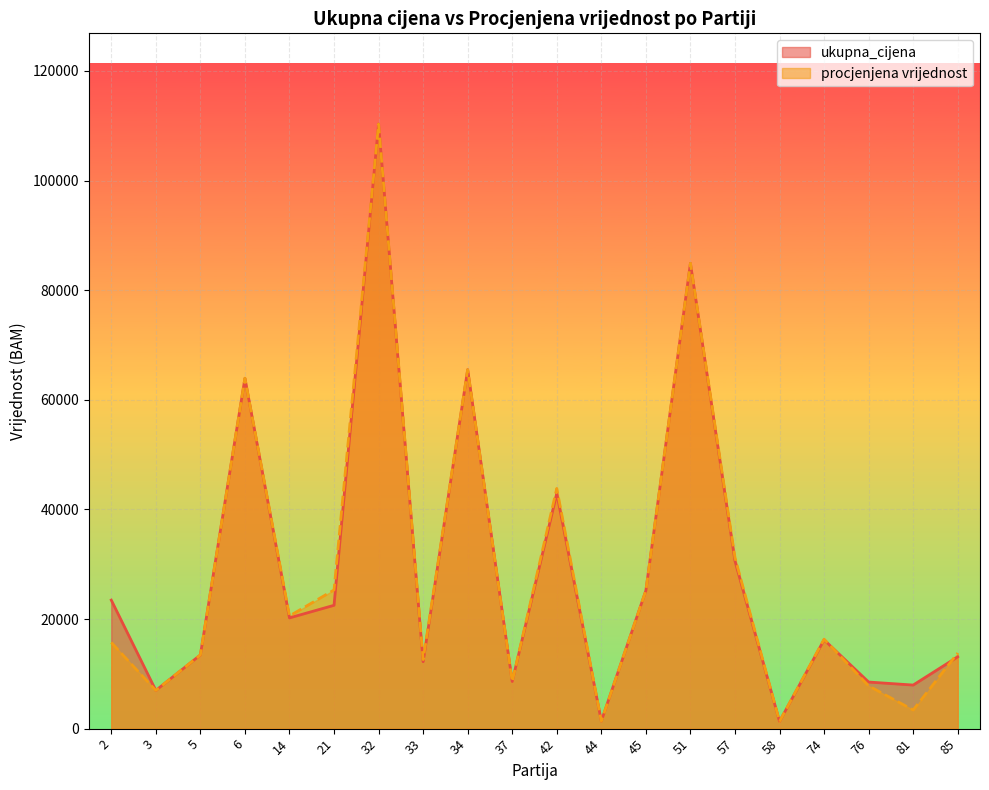

What is the total value across all series at 3?

13943.0